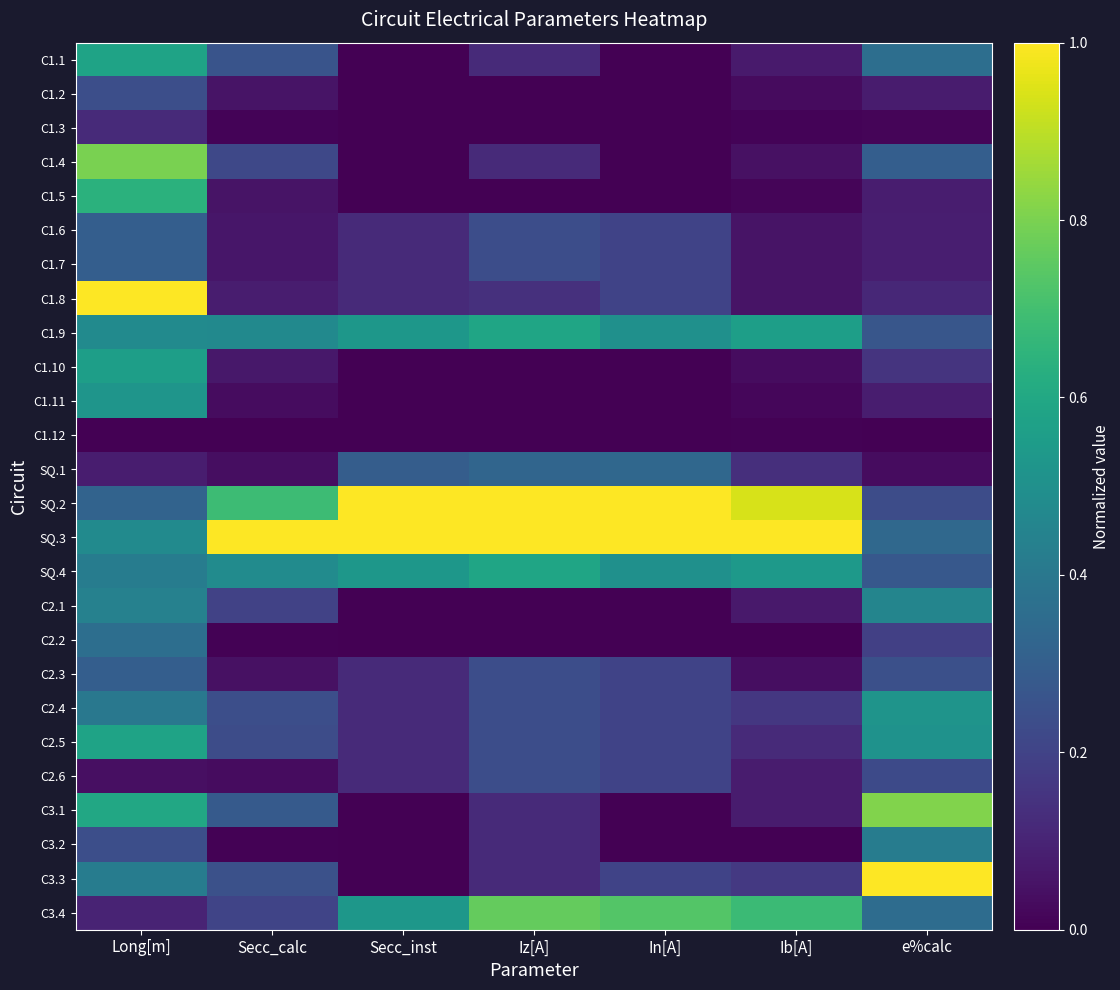

List the series in order of their peak value, lowest first.

C1.12, C1.3, C2.6, C1.2, C1.6, C1.7, C2.3, SQ.1, C2.2, C3.2, C2.1, C2.4, C1.11, C1.10, C1.1, C2.5, C1.9, SQ.4, C1.5, C3.4, C1.4, C3.1, C1.8, SQ.2, SQ.3, C3.3